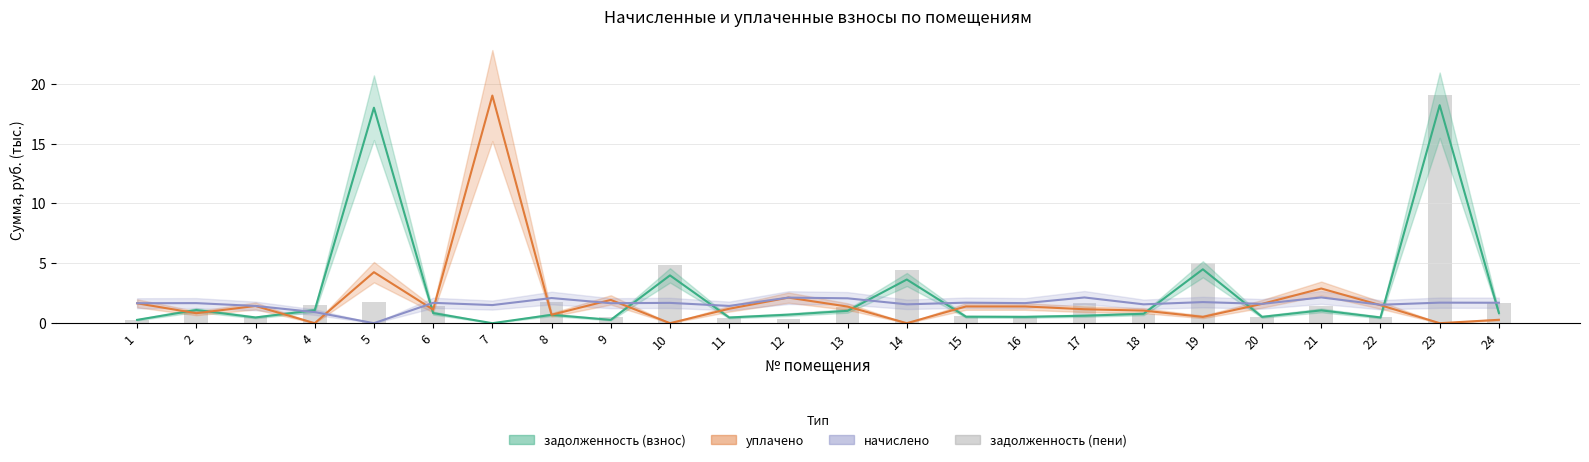

What is the sum of all values?

52.3